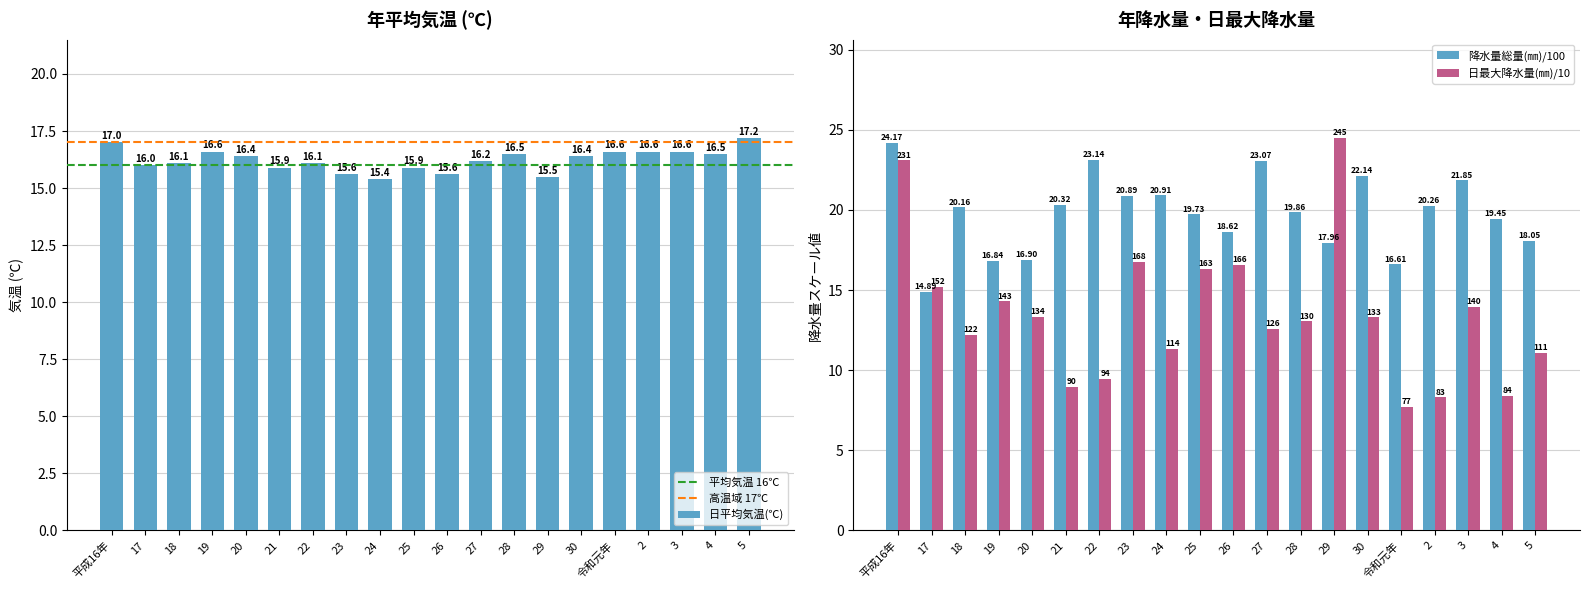

List the labels in order of 降水量総量(㎜)/100 value, largest first.

平成16年, 22, 27, 30, 3, 24, 23, 21, 2, 18, 28, 25, 4, 26, 5, 29, 20, 19, 令和元年, 17